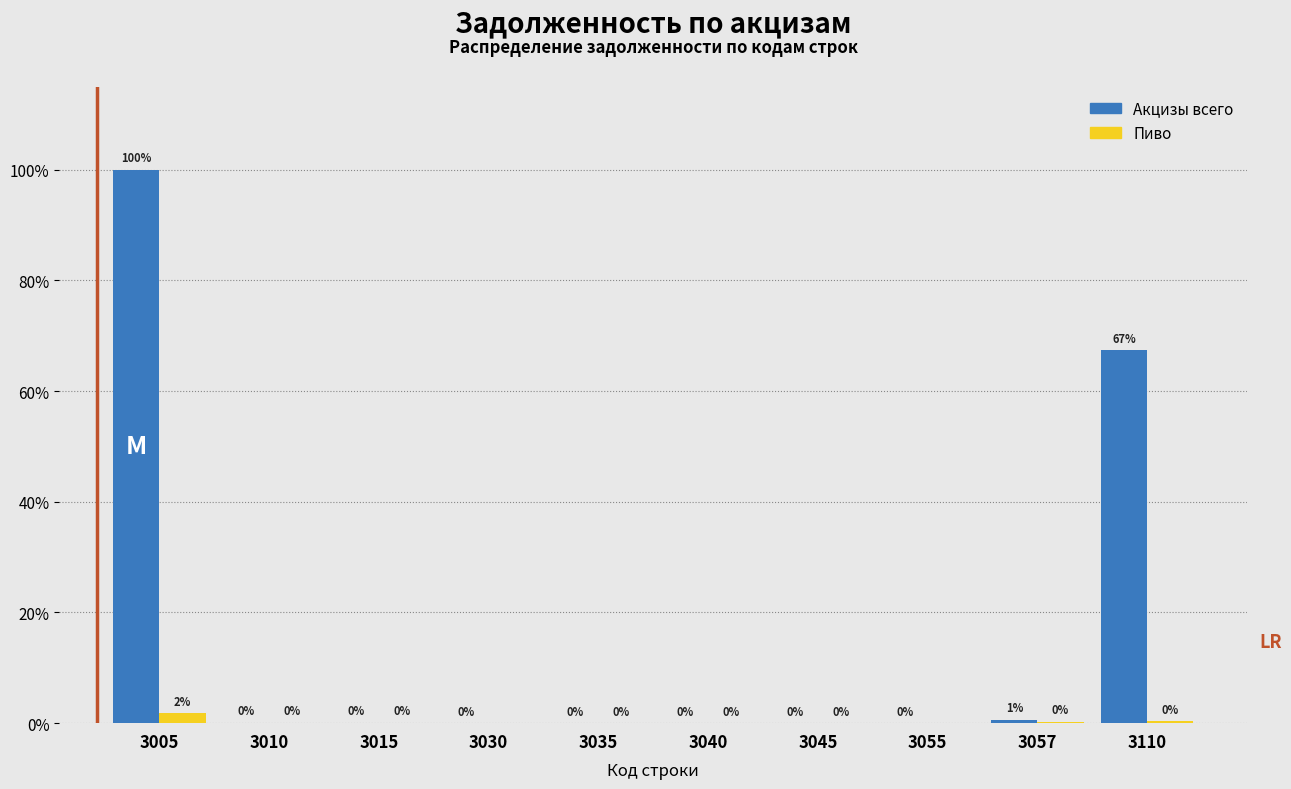

Does the chart contain stacked bars?

No